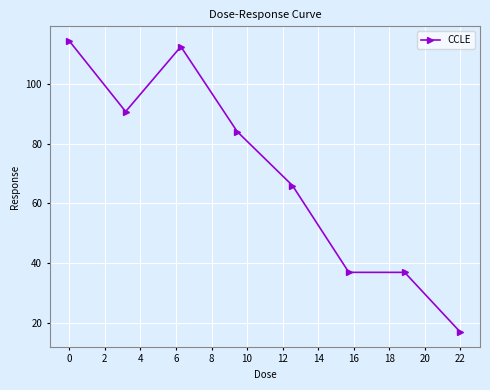

What is the value of the 6th point from the left?

37.0